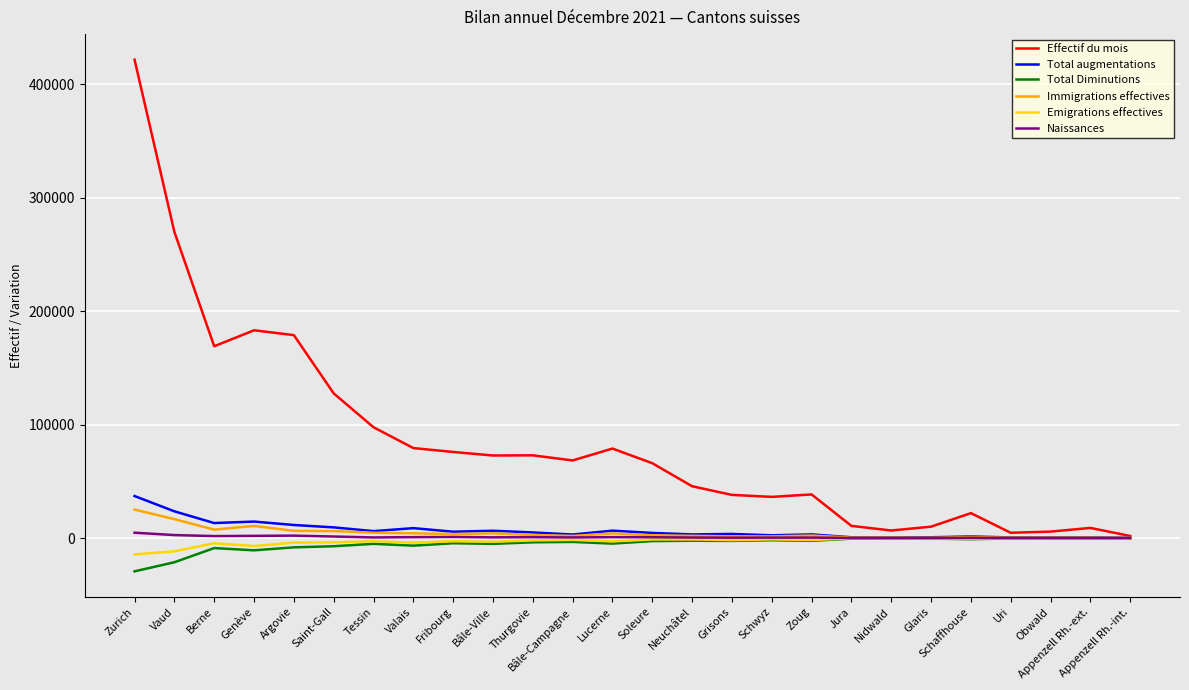

What are all the series names shown in the legend?

Effectif du mois, Total augmentations, Total Diminutions, Immigrations effectives, Emigrations effectives, Naissances